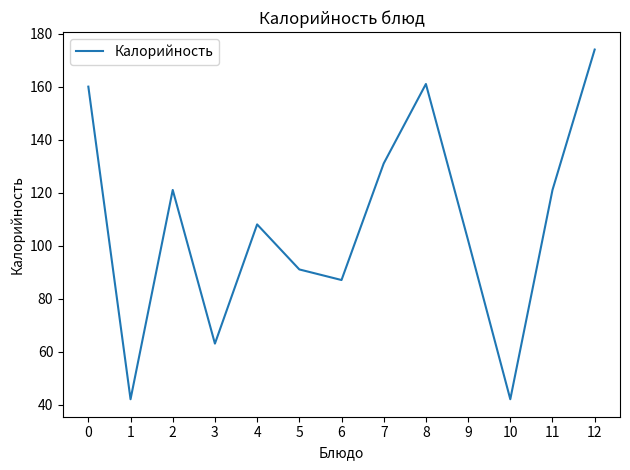

Which has a higher value, 7 or 6?

7